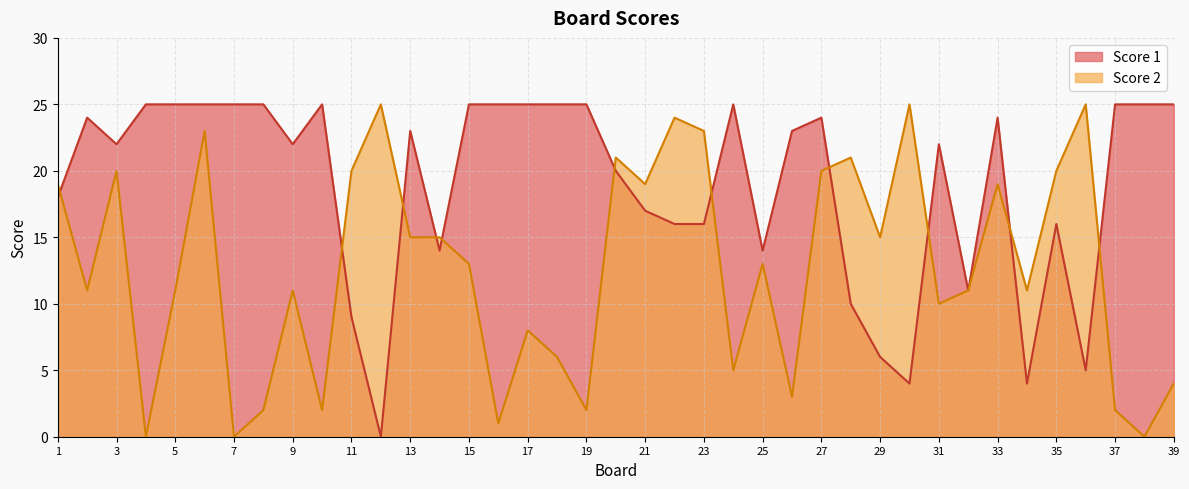

The value of Score 1 at 14 is 5. True or false?

False